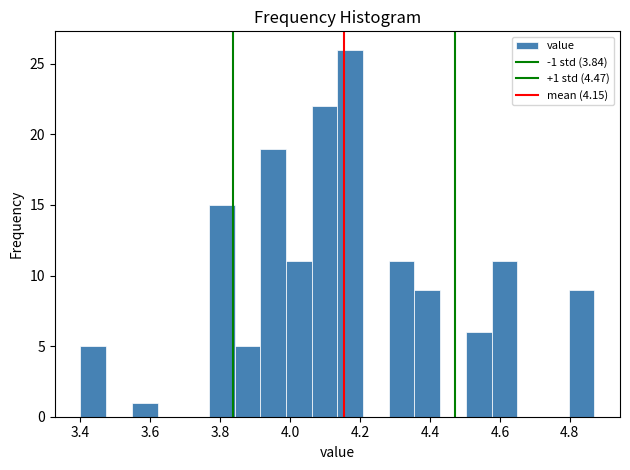

Around what value on the x-axis is the tallest bar? Give the approximate position of its centre, as read against the axis.

4.18